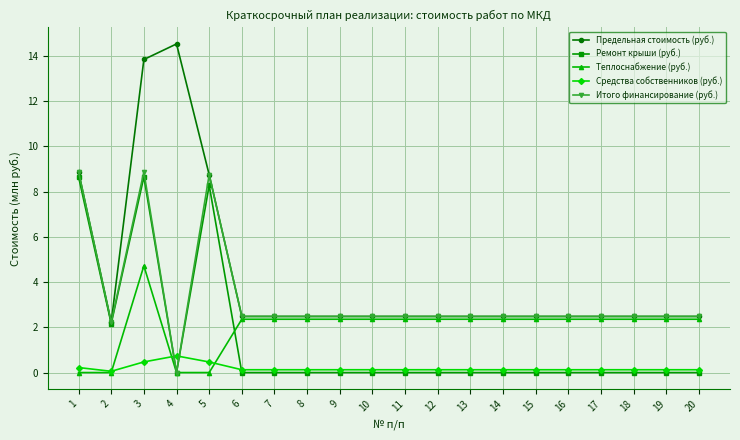

Is this an area chart (filled region under the line)?

No